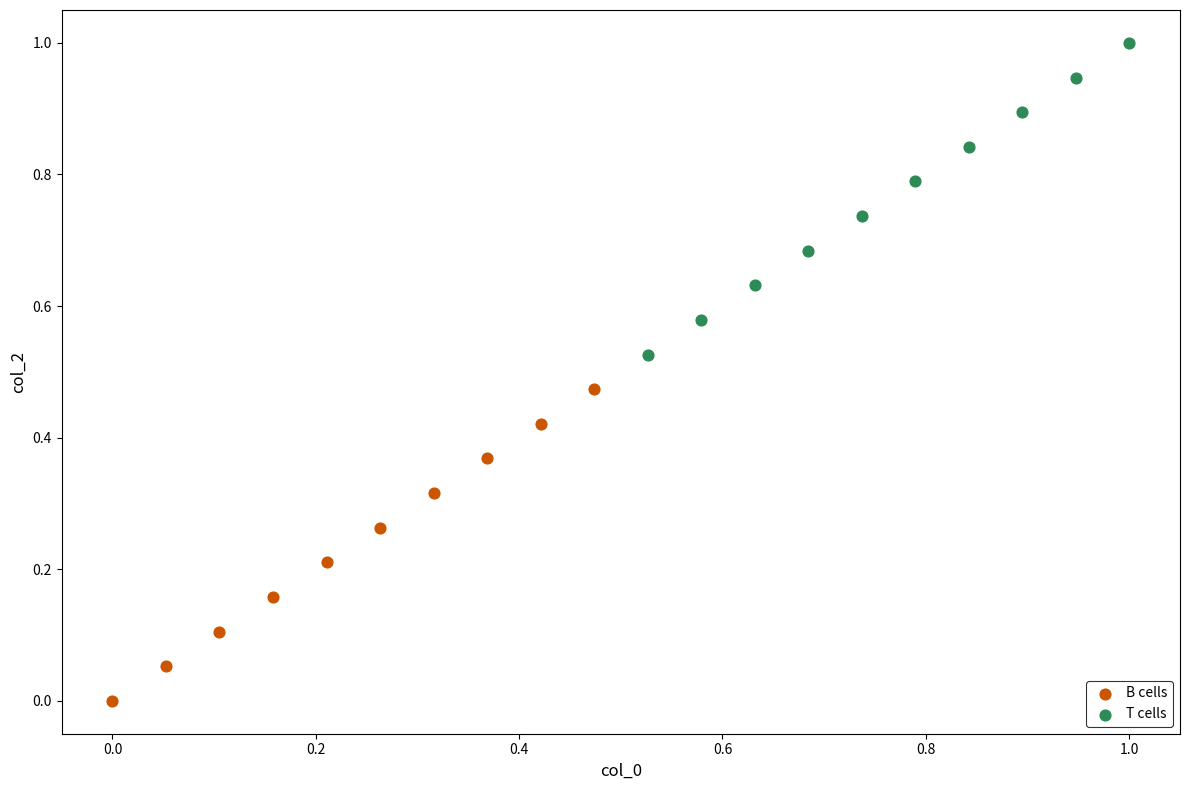

Which series reaches the minimum Y coordinate?

B cells